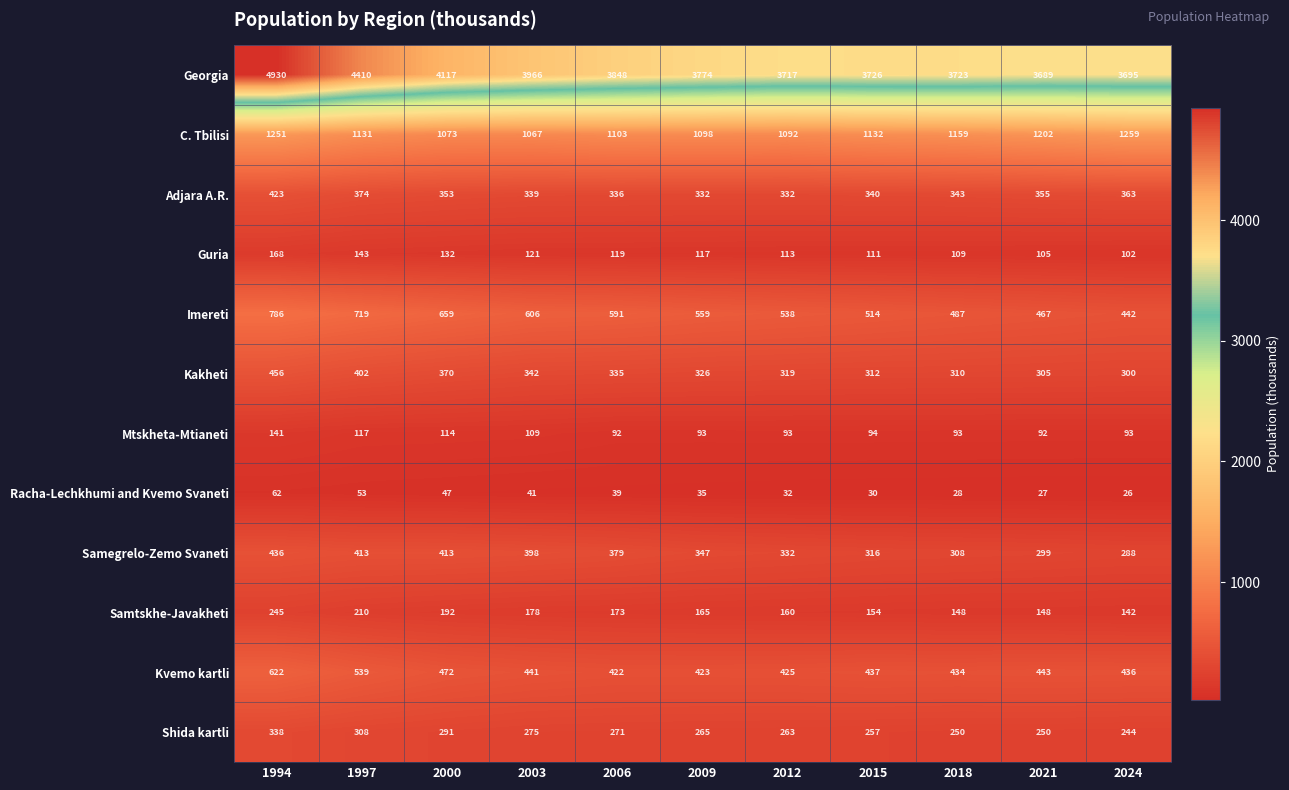

Rank the series by their maximum value, from lowest to highest.

Racha-Lechkhumi and Kvemo Svaneti, Mtskheta-Mtianeti, Guria, Samtskhe-Javakheti, Shida kartli, Adjara A.R., Samegrelo-Zemo Svaneti, Kakheti, Kvemo kartli, Imereti, C. Tbilisi, Georgia